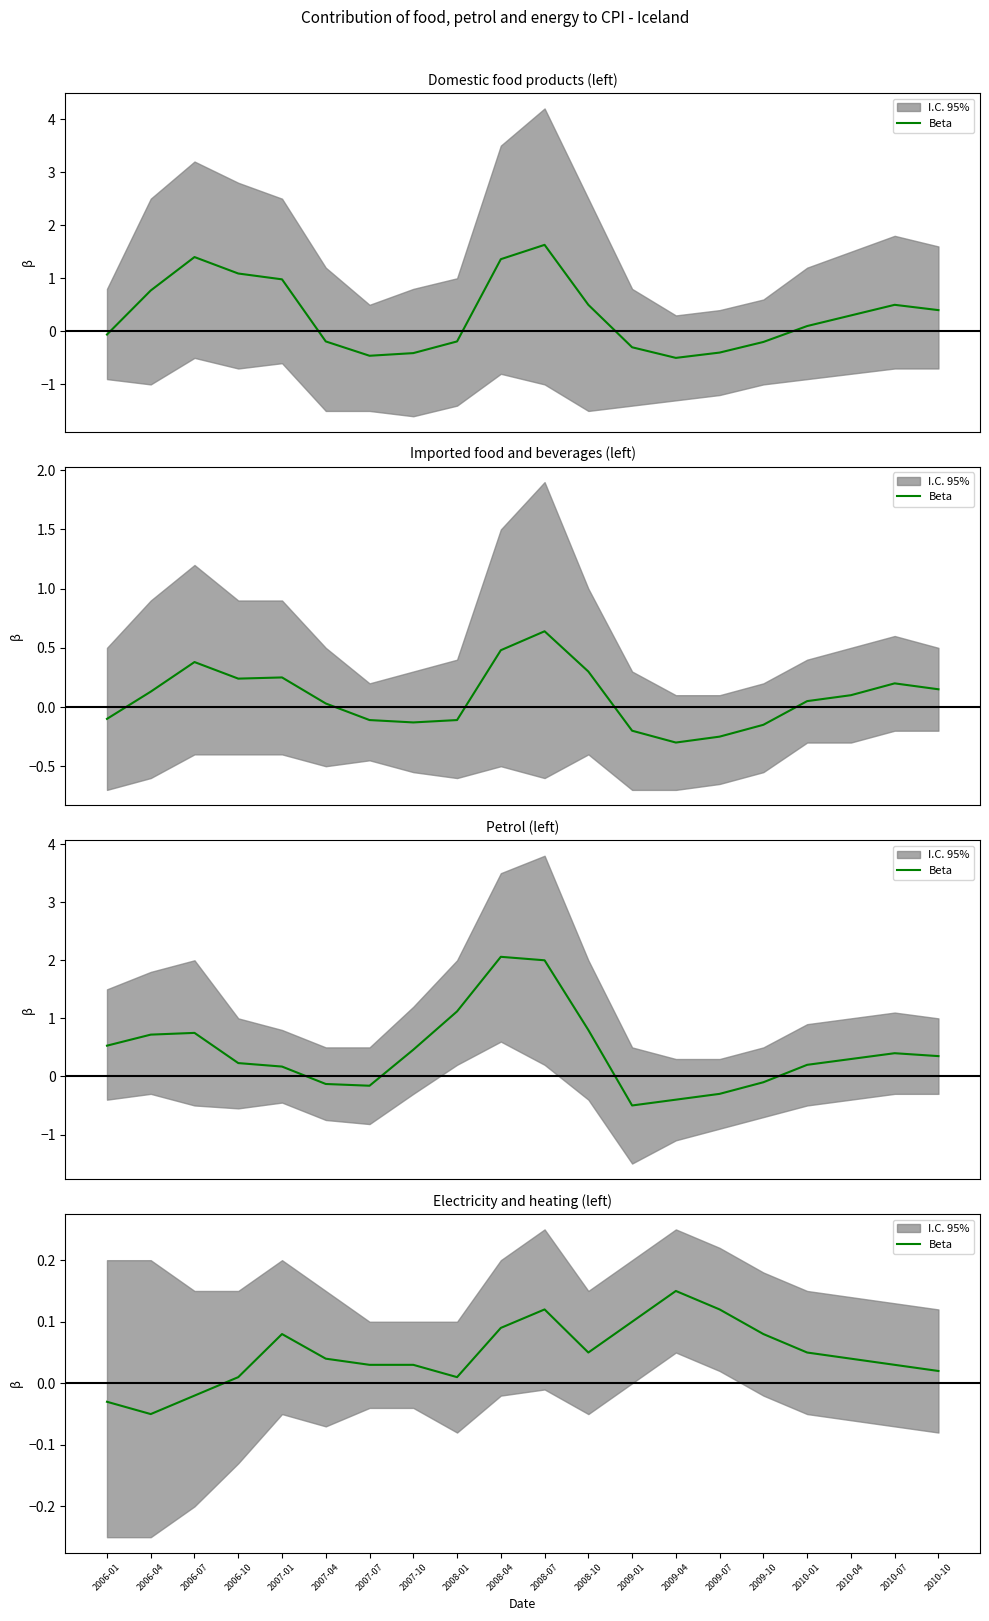

True or false: the data shows 0.1 at 2010-07.

False